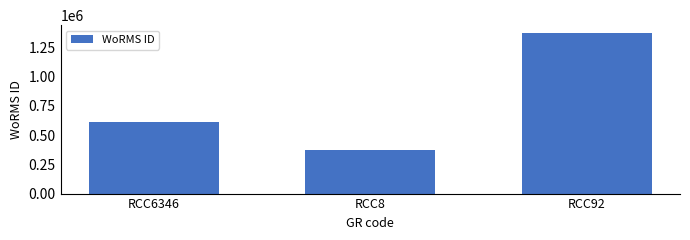

How many data points are less than 613134?

1